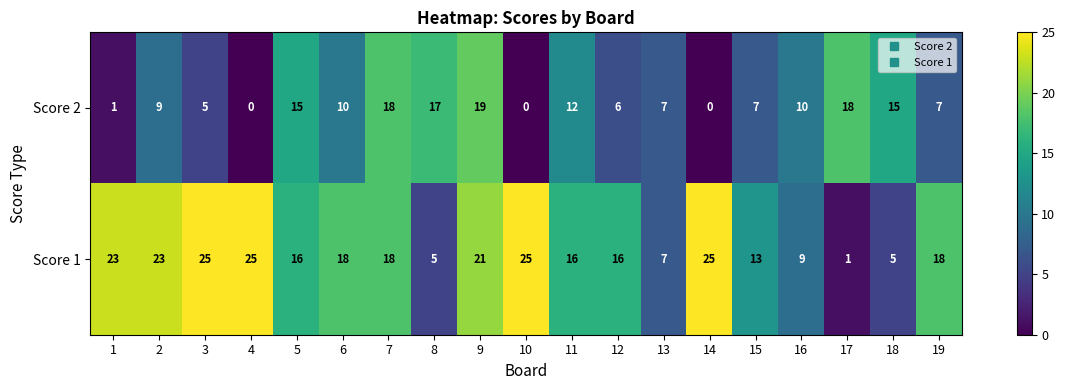

The Score 1 series shows 13 at 16. True or false?

False